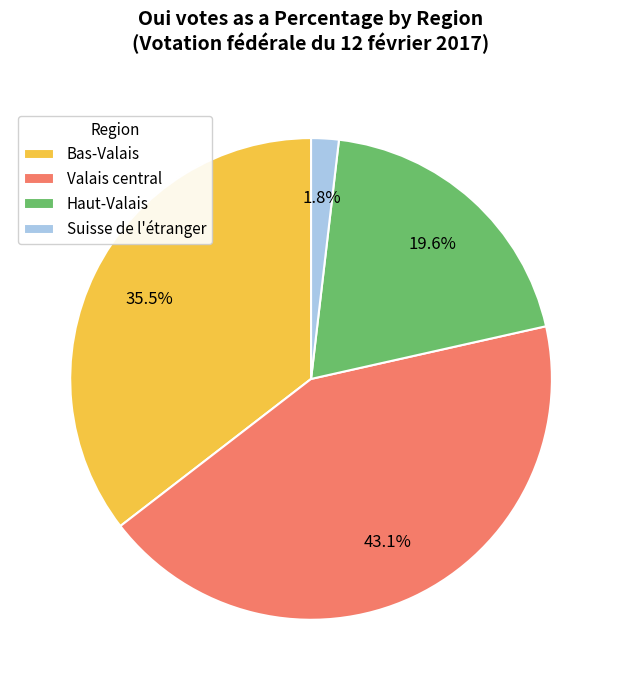

Approximately how many times larger is the value at Haut-Valais compared to Bas-Valais?

0.6